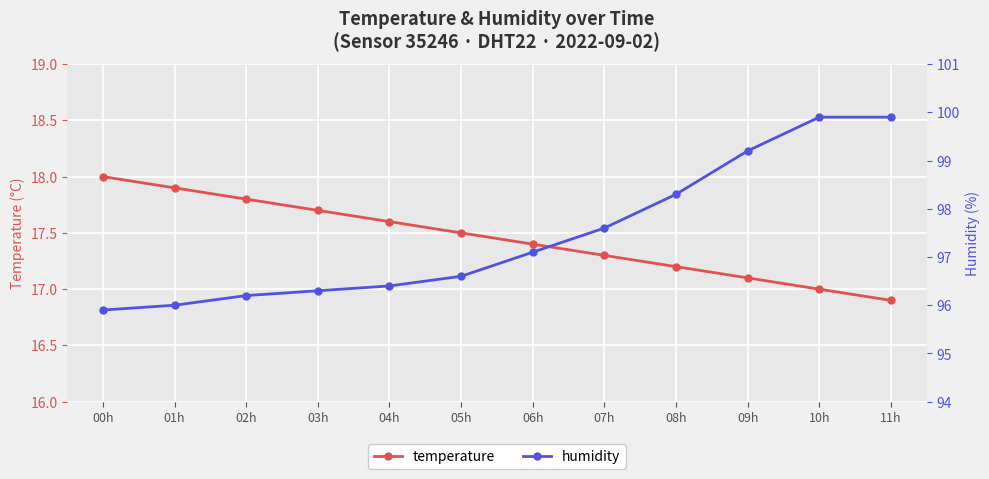

What is the minimum value shown in the chart?

16.9